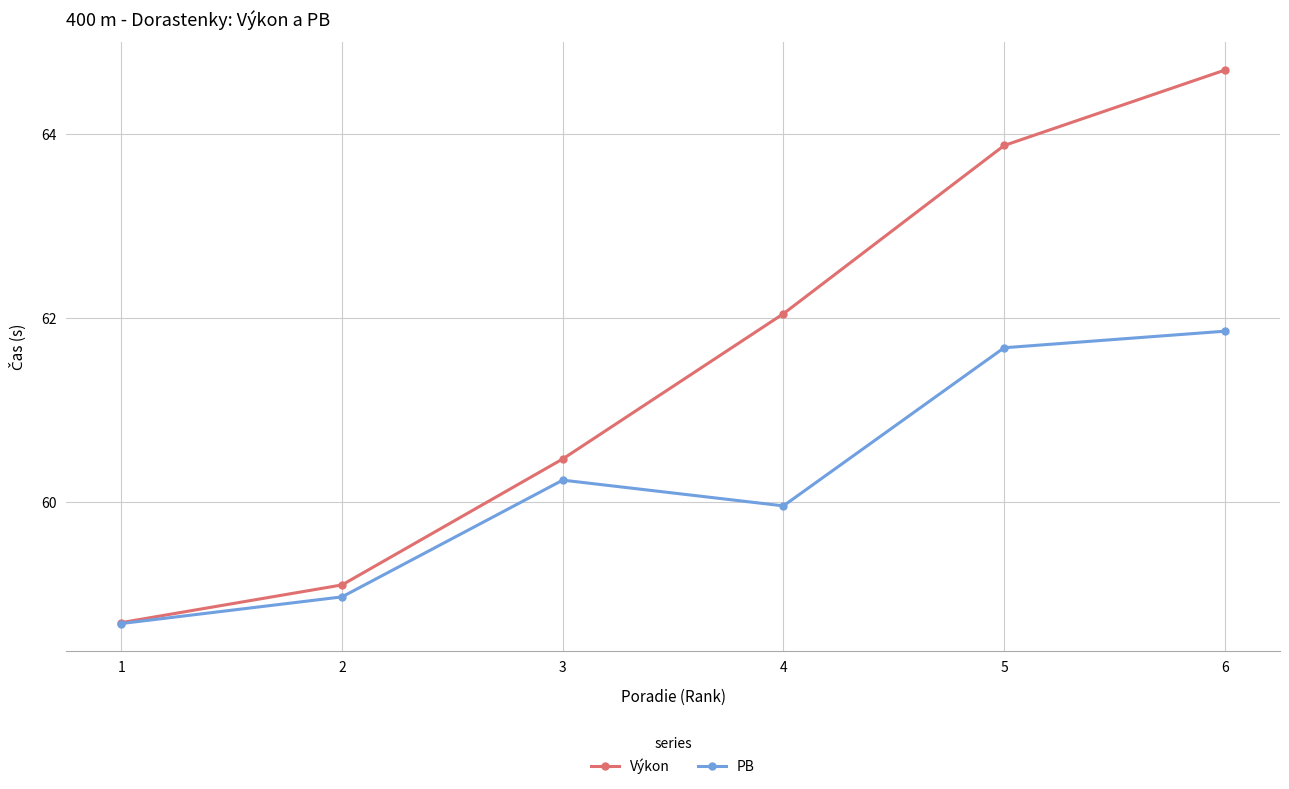

How many PB values are between 58 and 61?

4